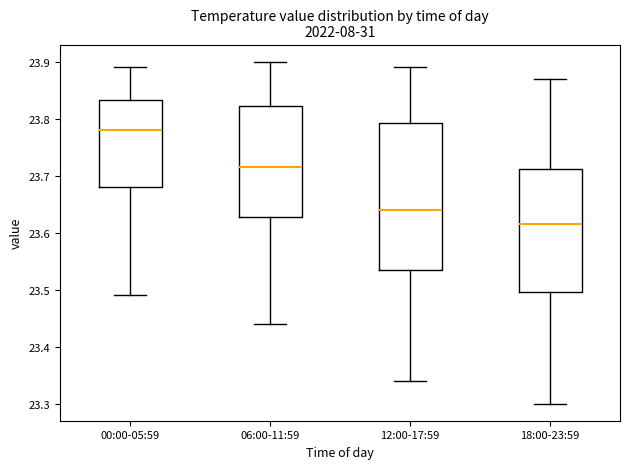

Reading left to right, transcribe this box plot: for each box, give where its median line is, the range the box spans, and where its two whiskers end, as read against the y-axis. The values are not printed on the chart, so give them approximately, as read against the axis.

00:00-05:59: median 23.78, box 23.68 to 23.83, whiskers 23.49 to 23.89
06:00-11:59: median 23.72, box 23.63 to 23.82, whiskers 23.44 to 23.90
12:00-17:59: median 23.64, box 23.54 to 23.79, whiskers 23.34 to 23.89
18:00-23:59: median 23.62, box 23.50 to 23.71, whiskers 23.30 to 23.87